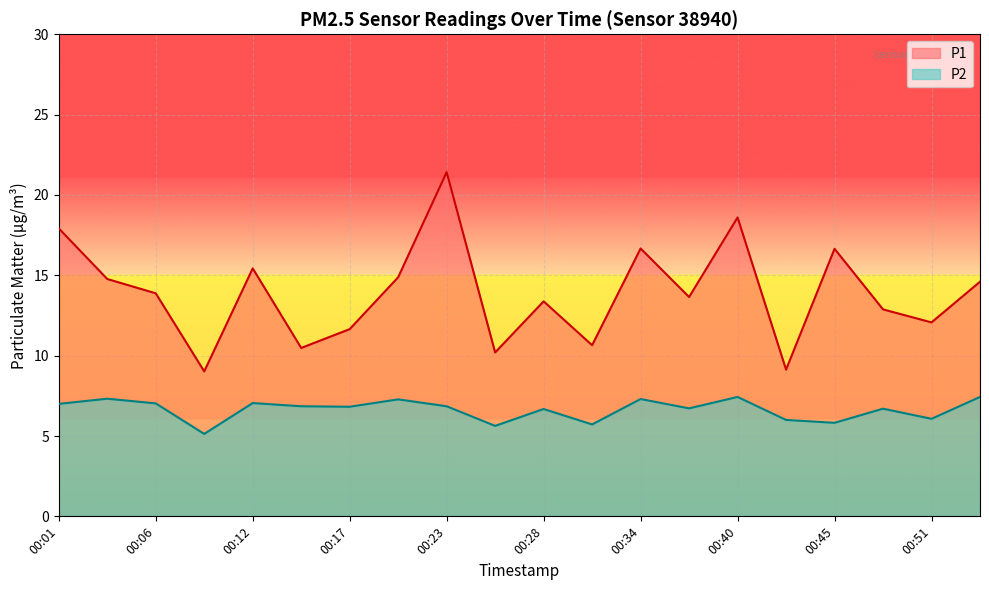

The value of P2 at 00:54 is 12.8. True or false?

False